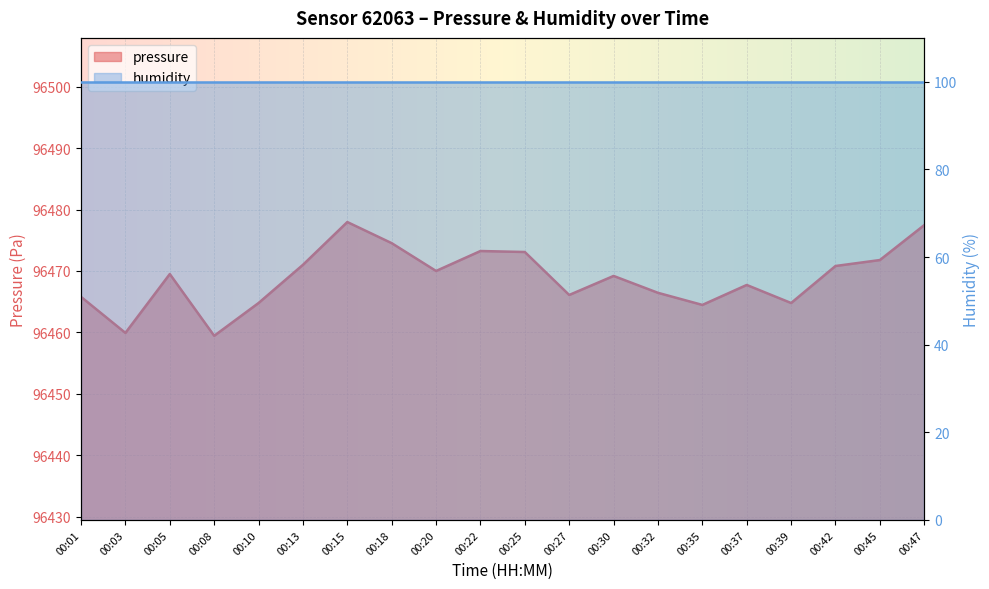

What is the change in value from 00:25 to 00:39?

-8.3